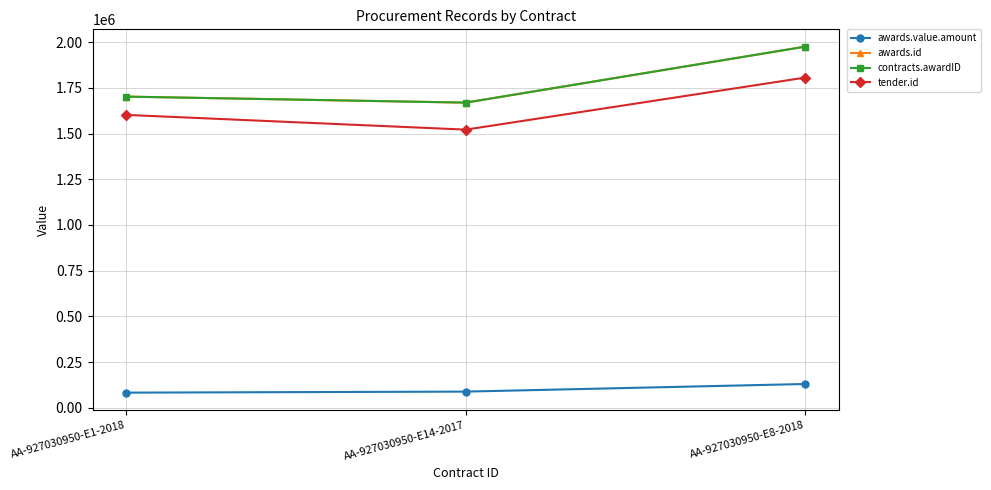

At which label does contracts.awardID reach its minimum?

AA-927030950-E14-2017